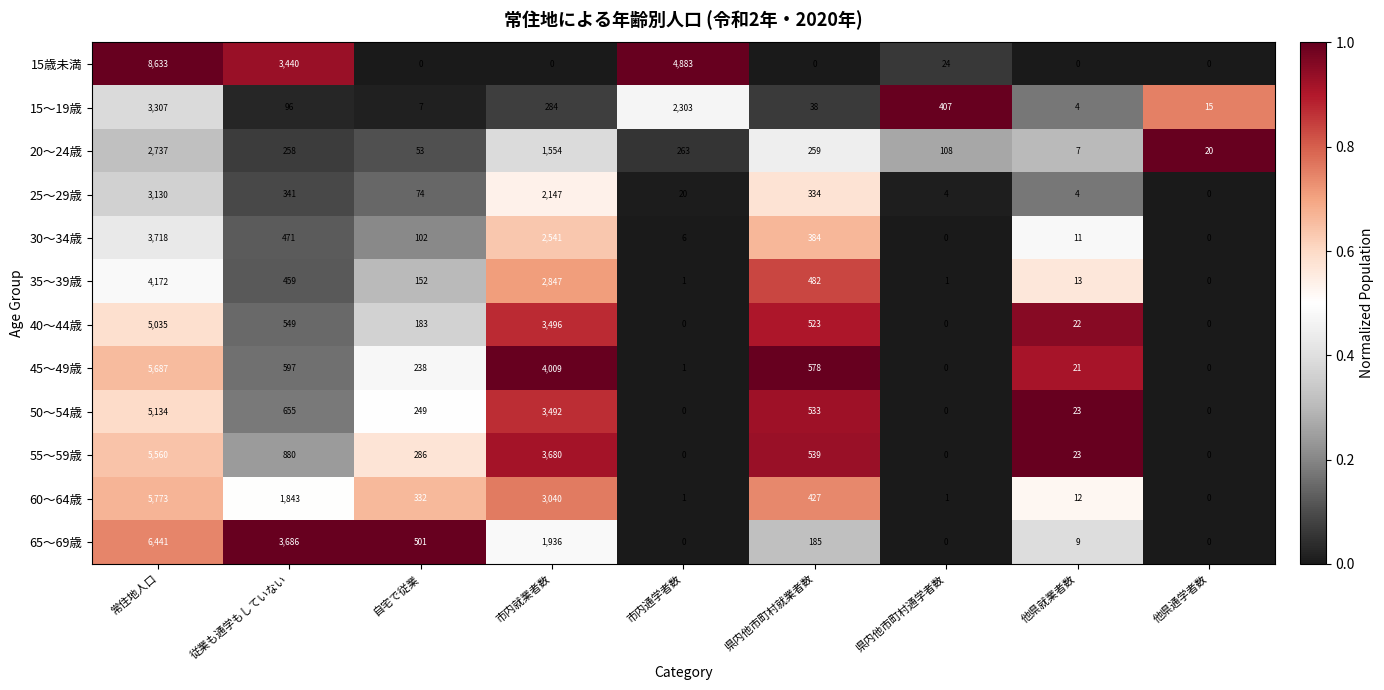

True or false: 50～54歳 has a value of 3492 at 市内就業者数.

True